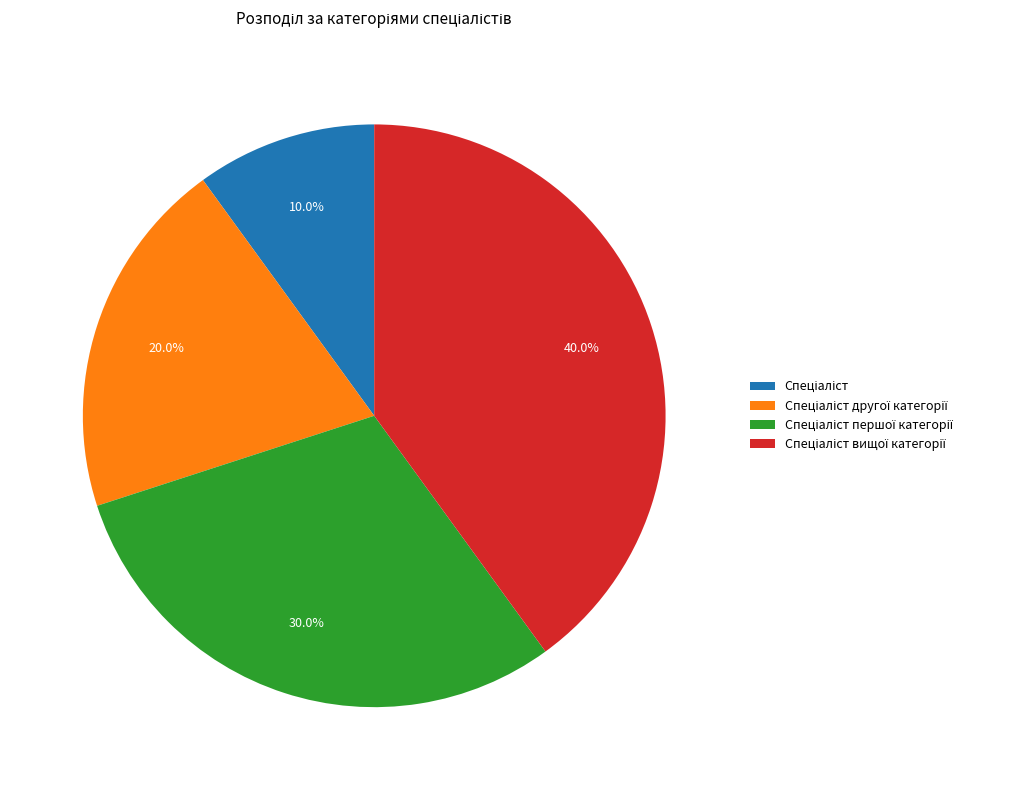

Does any single category account for the majority?

No